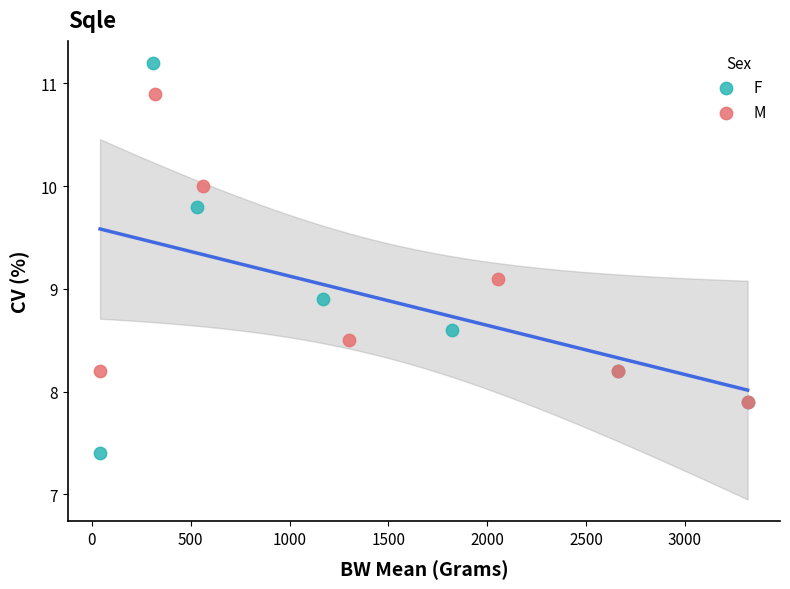

Which series contains the lowest Y value?

F